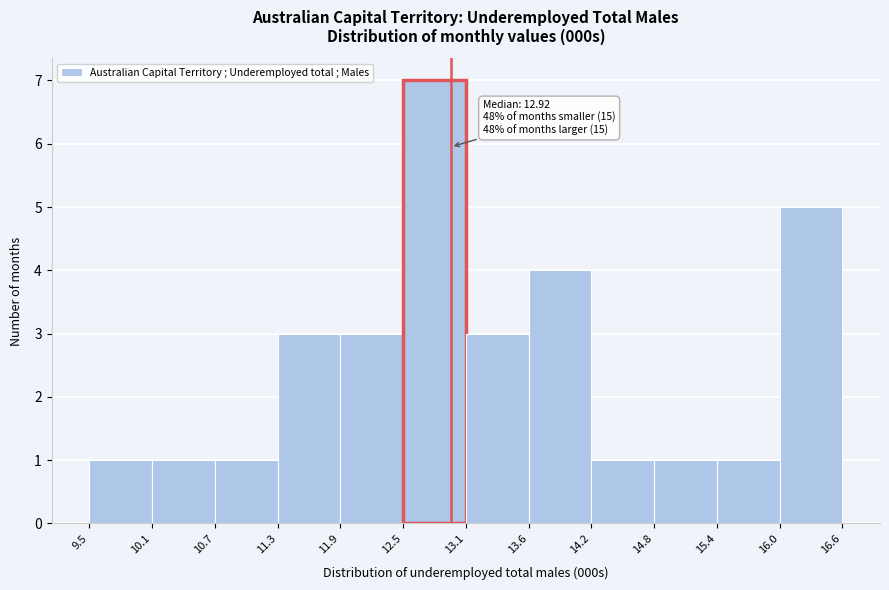

Which range on the x-axis has the tallest bar?

12.5 to 13.1